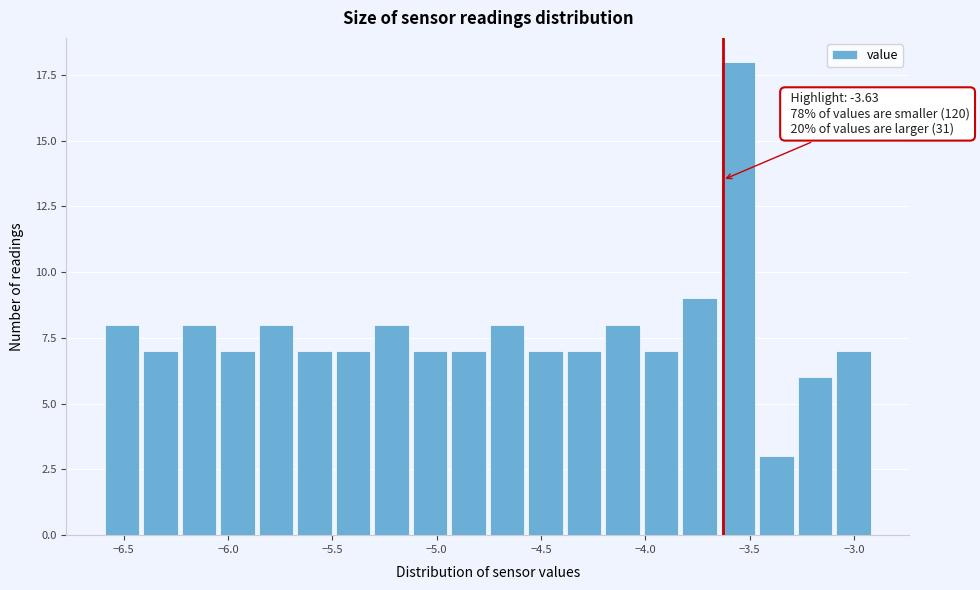

Around what value on the x-axis is the tallest bar? Give the approximate position of its centre, as read against the axis.

-3.55